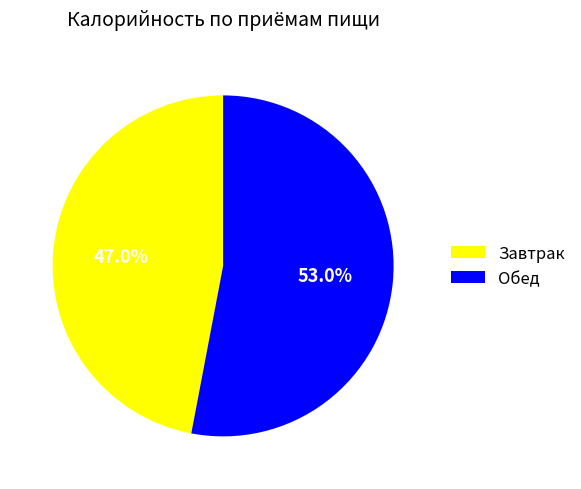

Approximately how many times larger is the value at Обед compared to Завтрак?

1.1